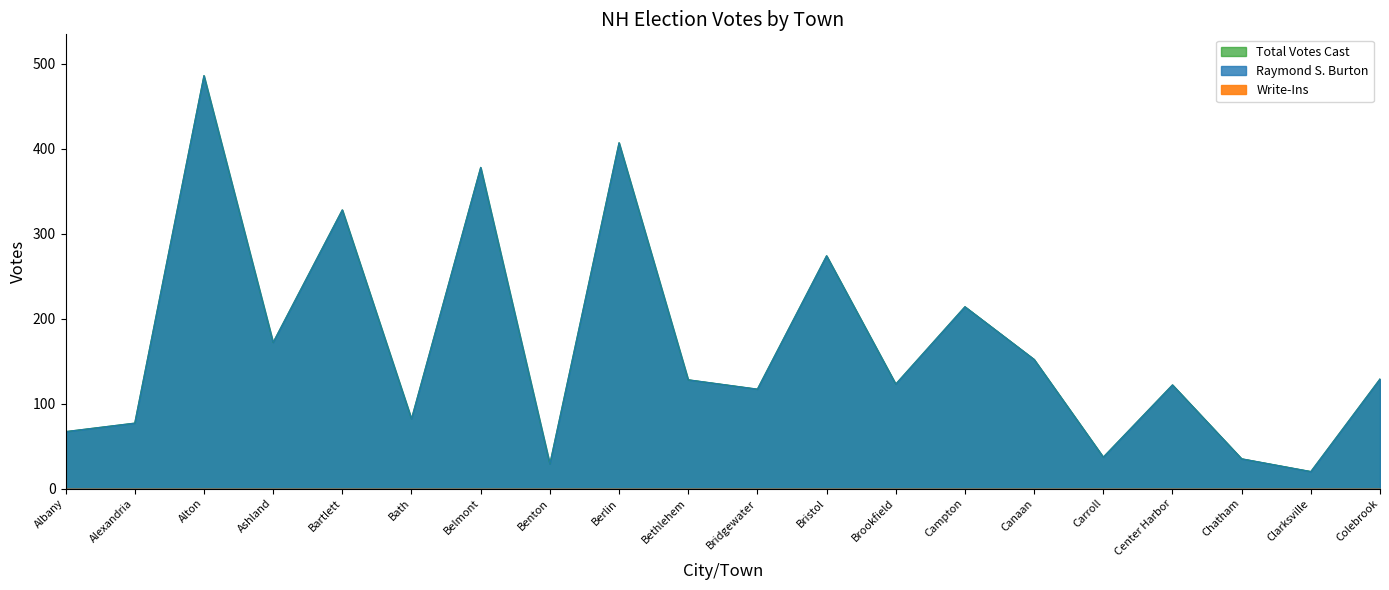

True or false: Raymond S. Burton and Total Votes Cast intersect in this chart.

False